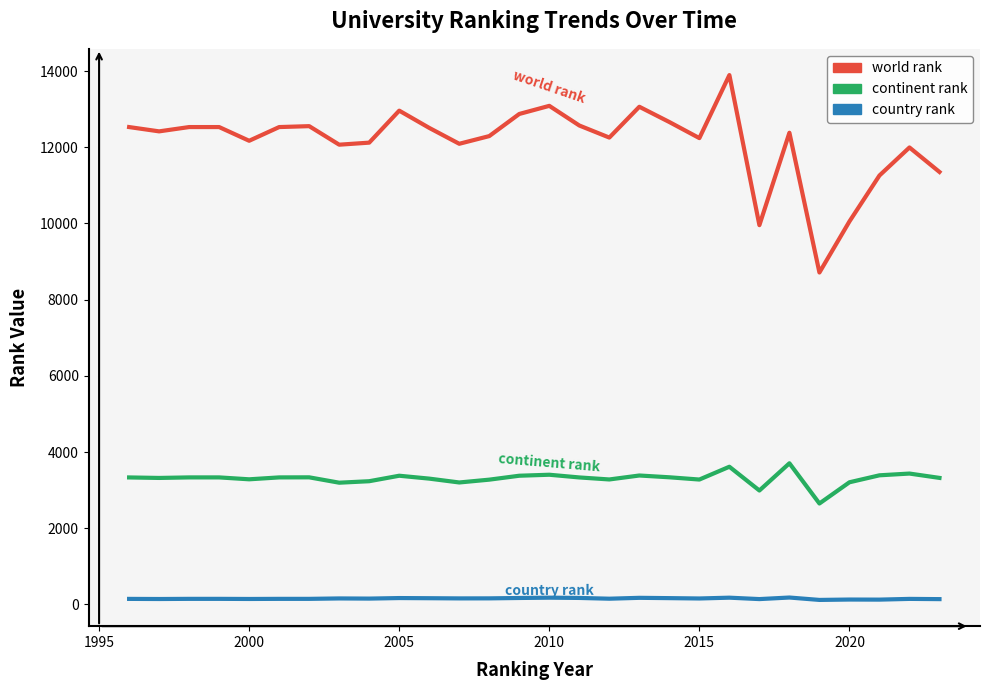

What is the maximum value shown in the chart?

13897